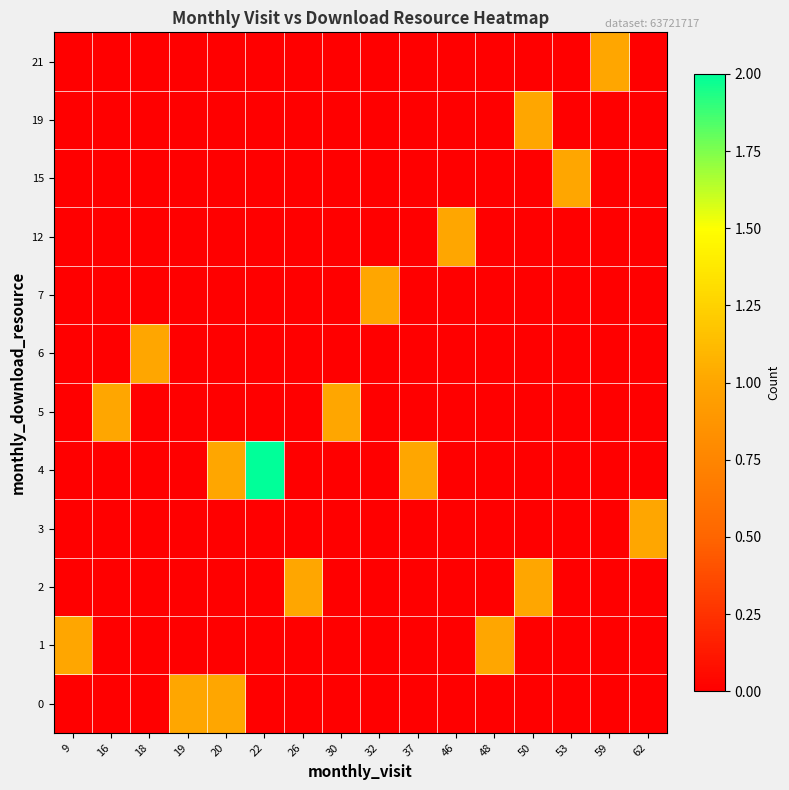

Which label corresponds to the largest value in the chart?

22